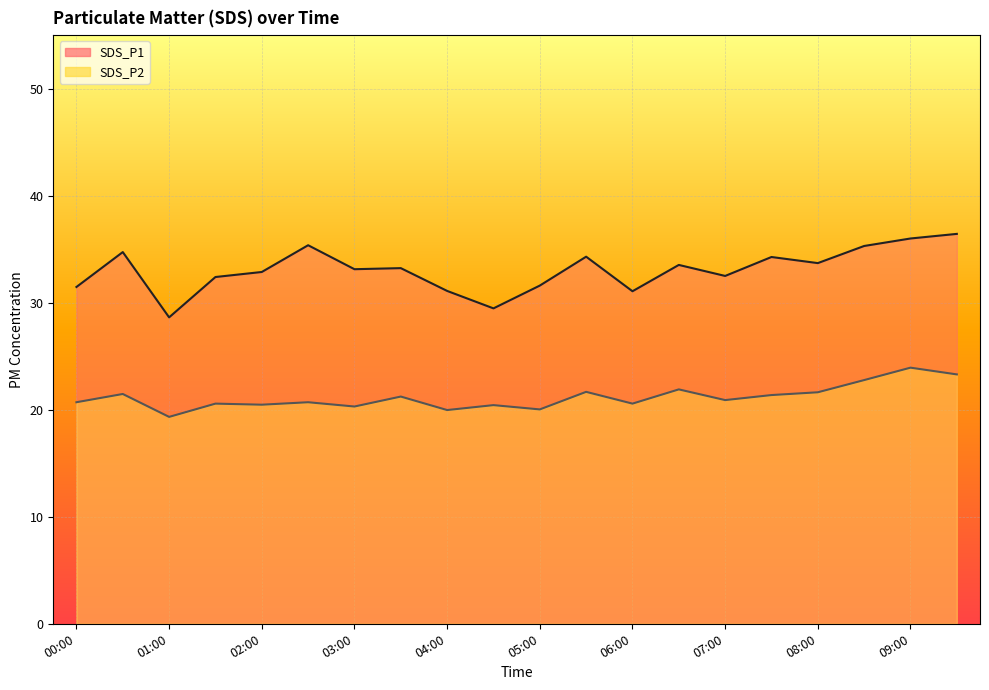

List the series in order of their overall mean, lowest first.

SDS_P2, SDS_P1